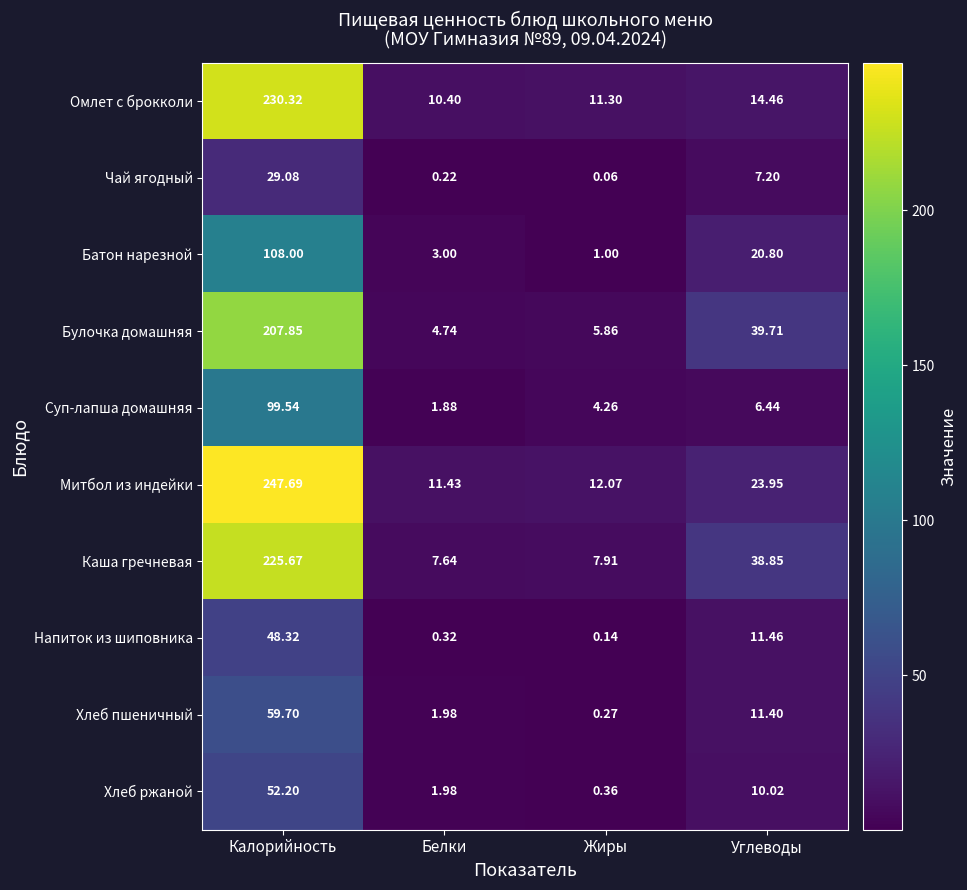

Where does the Хлеб ржаной series first go above 10?

Калорийность